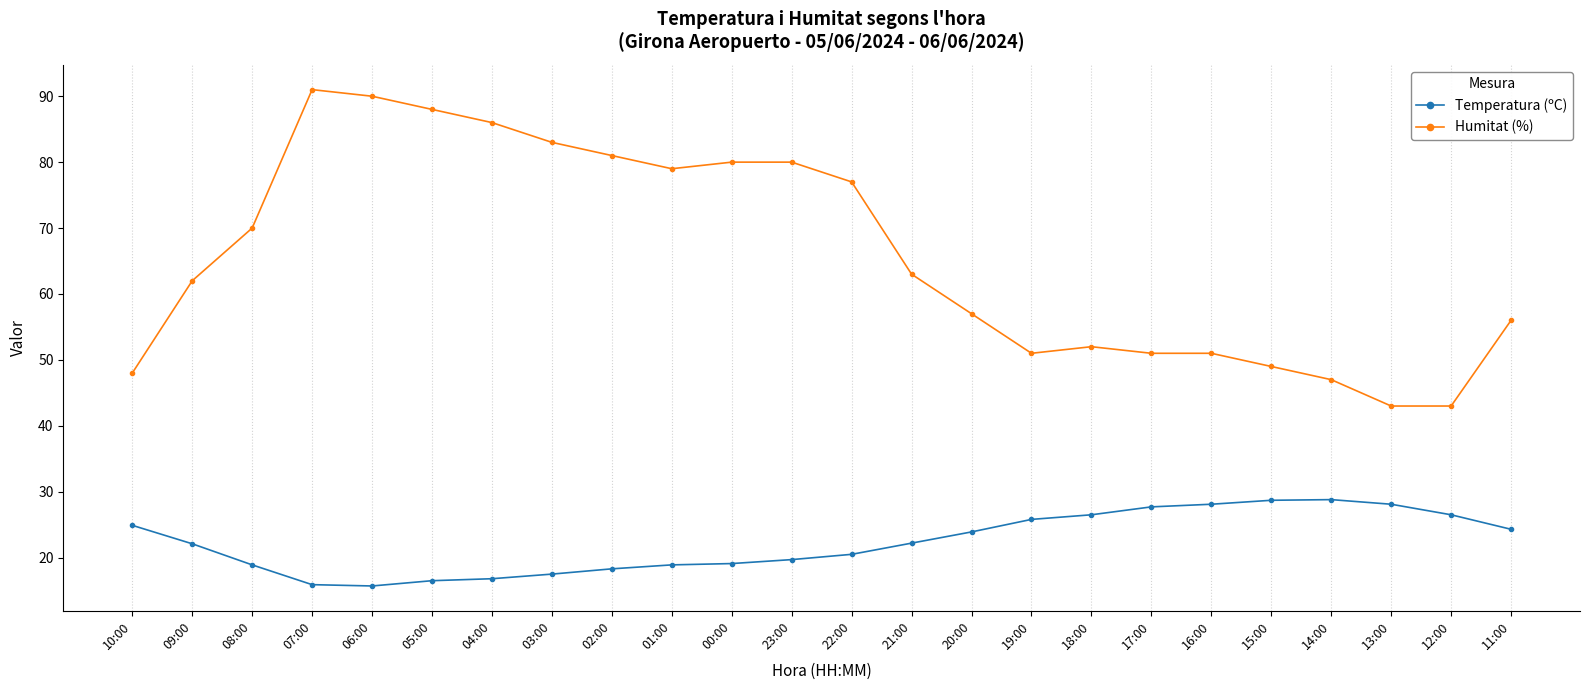

What is the greatest value displayed?

91.0